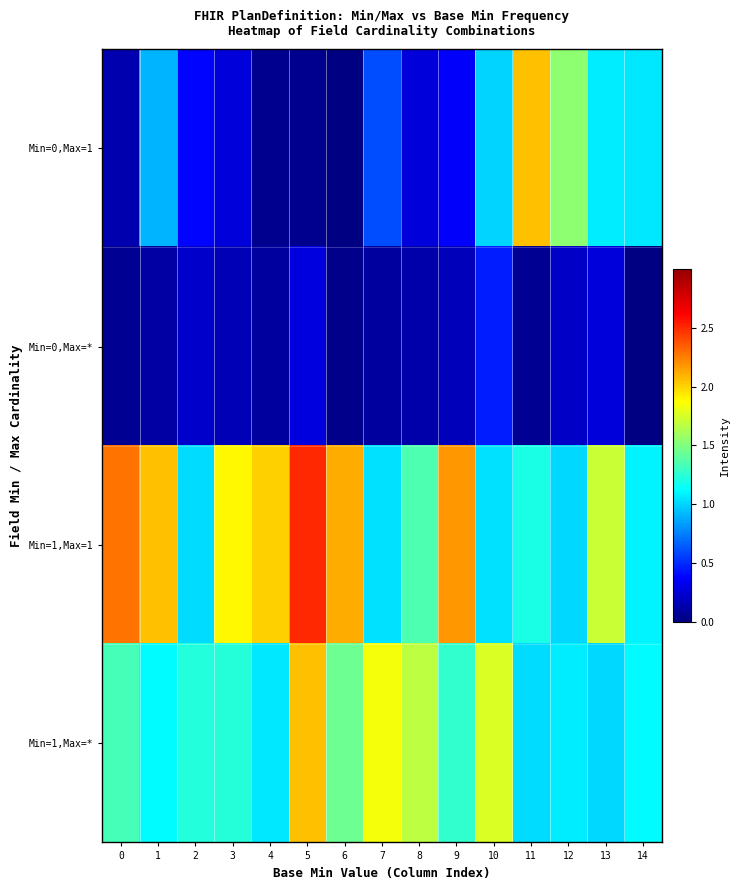

Count the number of categories in the chart.

15